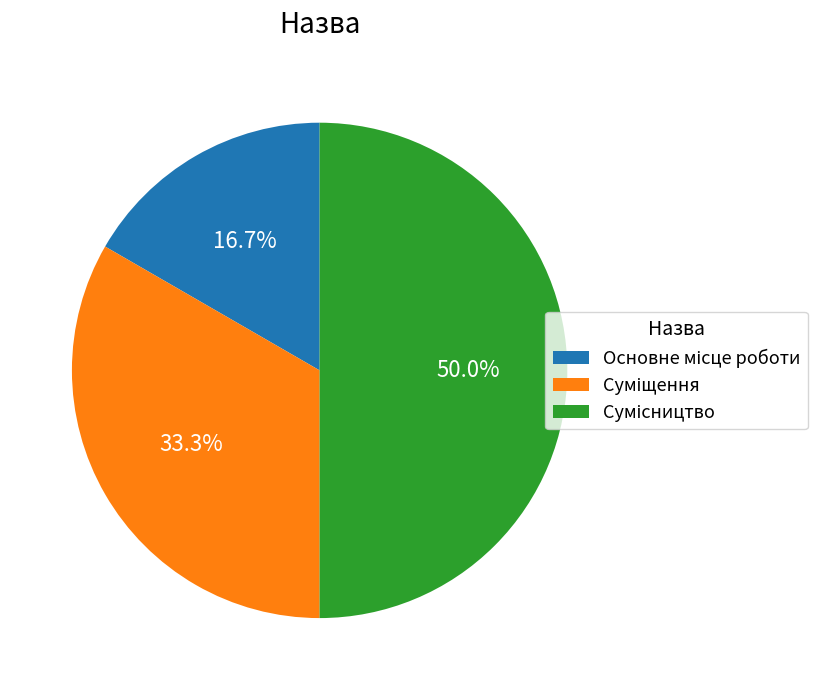

Count the number of slices in the pie.

3